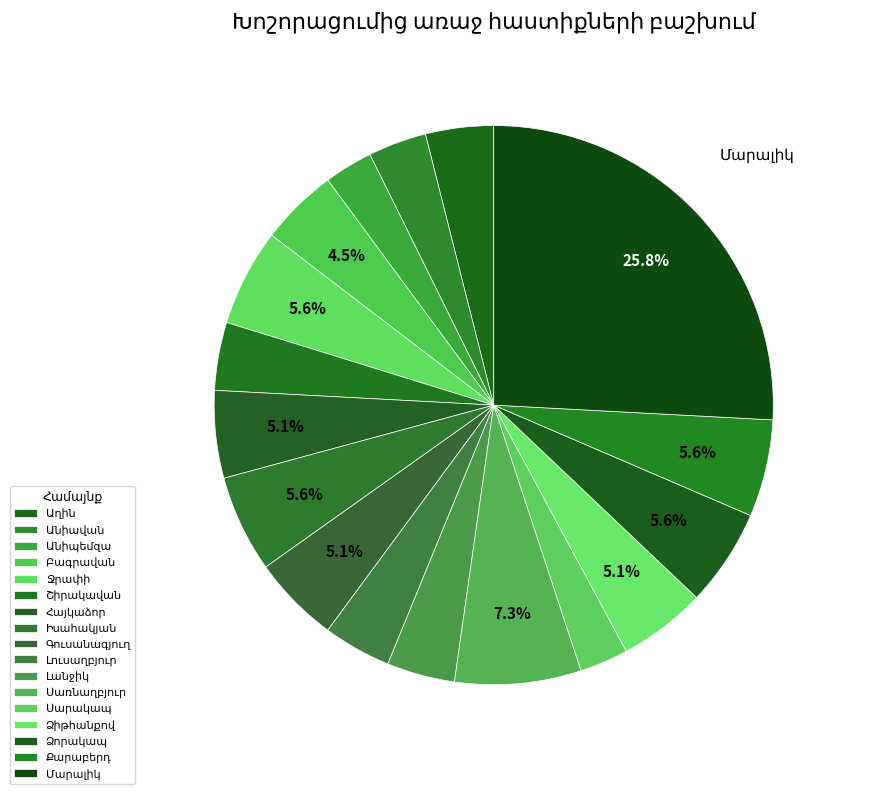

Does any single category account for the majority?

No